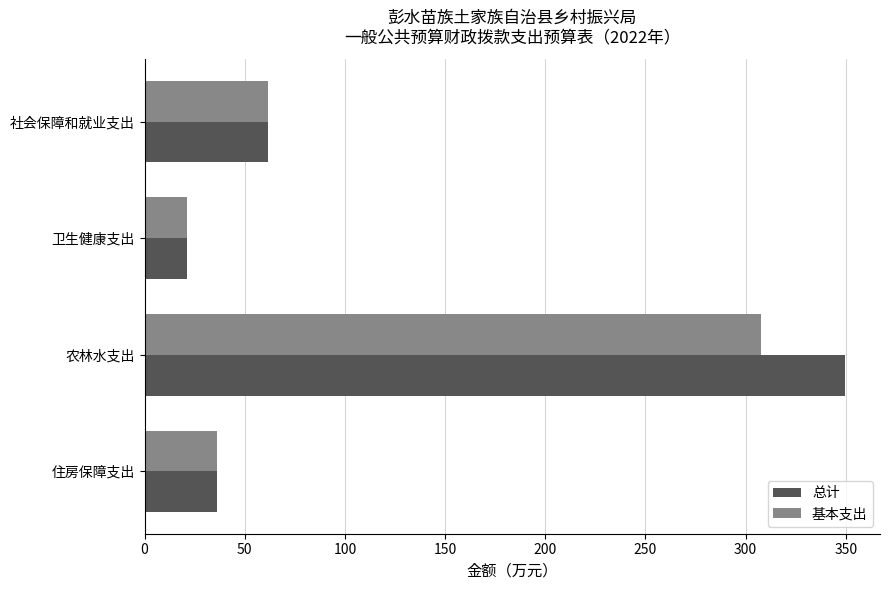

Where is 总计 nearest to the value 185?

社会保障和就业支出